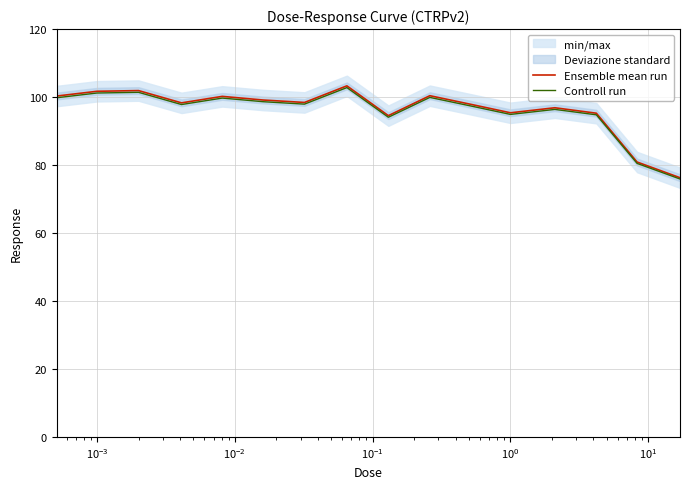

What is the minimum value for Controll run?

75.9